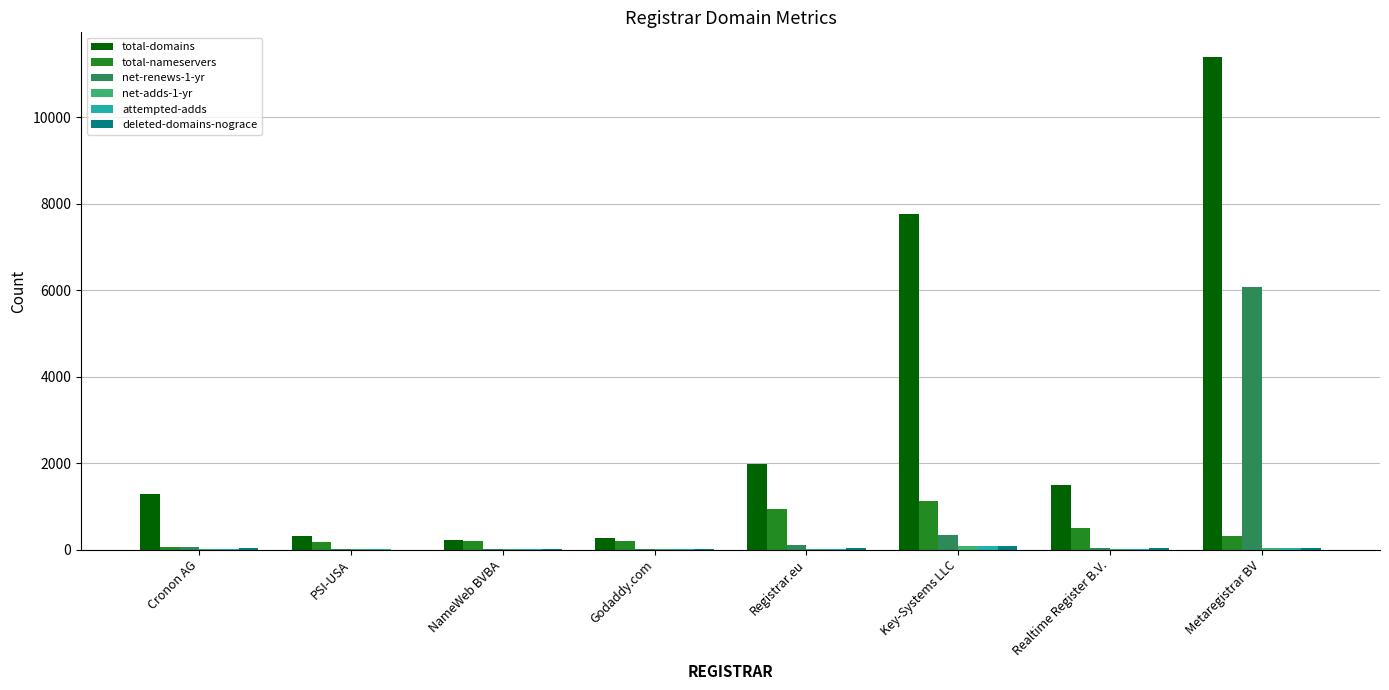

Where is net-renews-1-yr nearest to the value 3044?

Key-Systems LLC